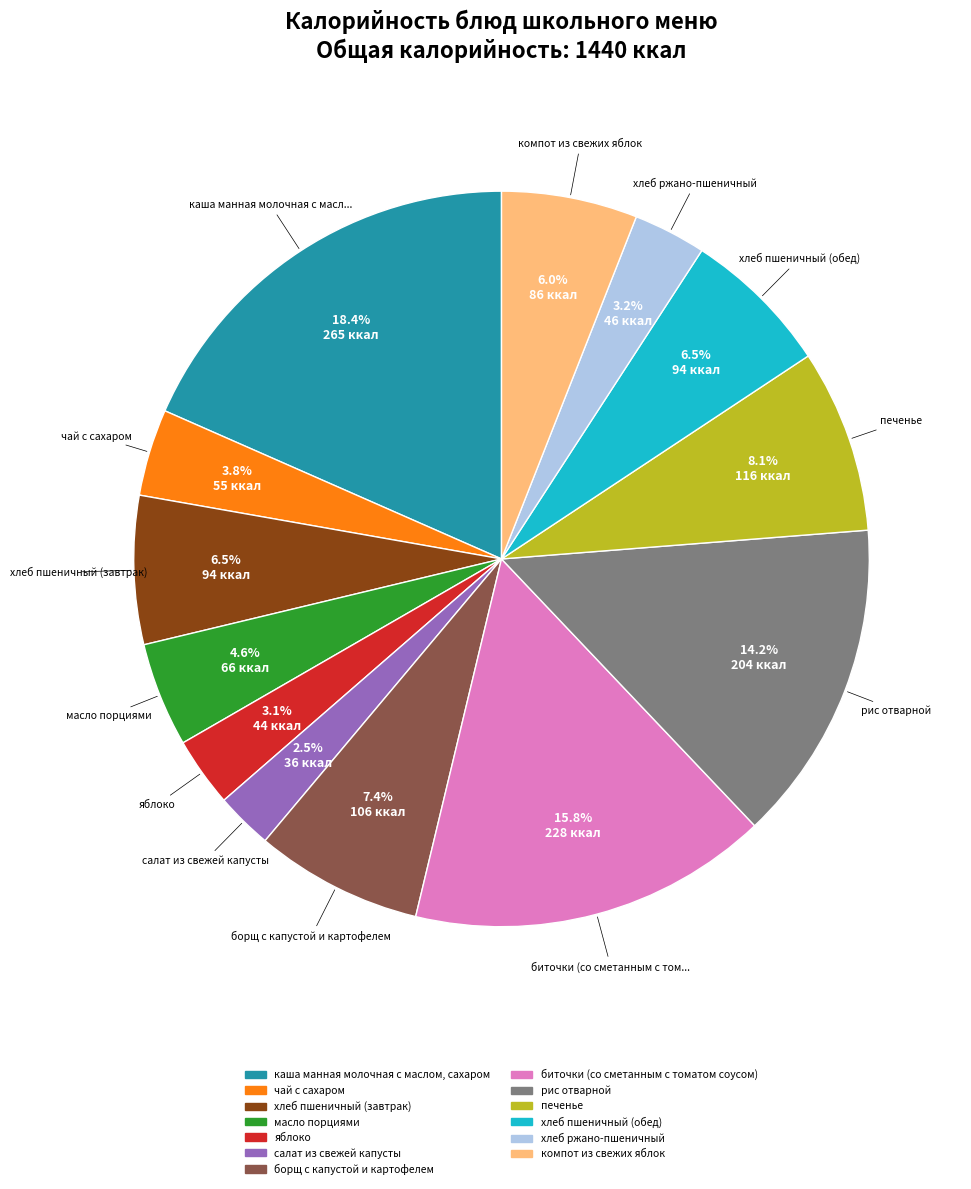

What is the ratio of the value at яблоко to the value at хлеб пшеничный (обед)?

0.5